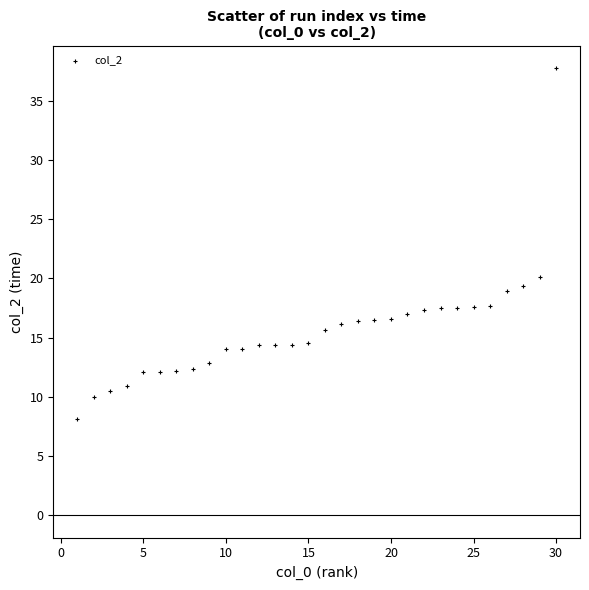

What is the range of X values (max minus min)?

29.0